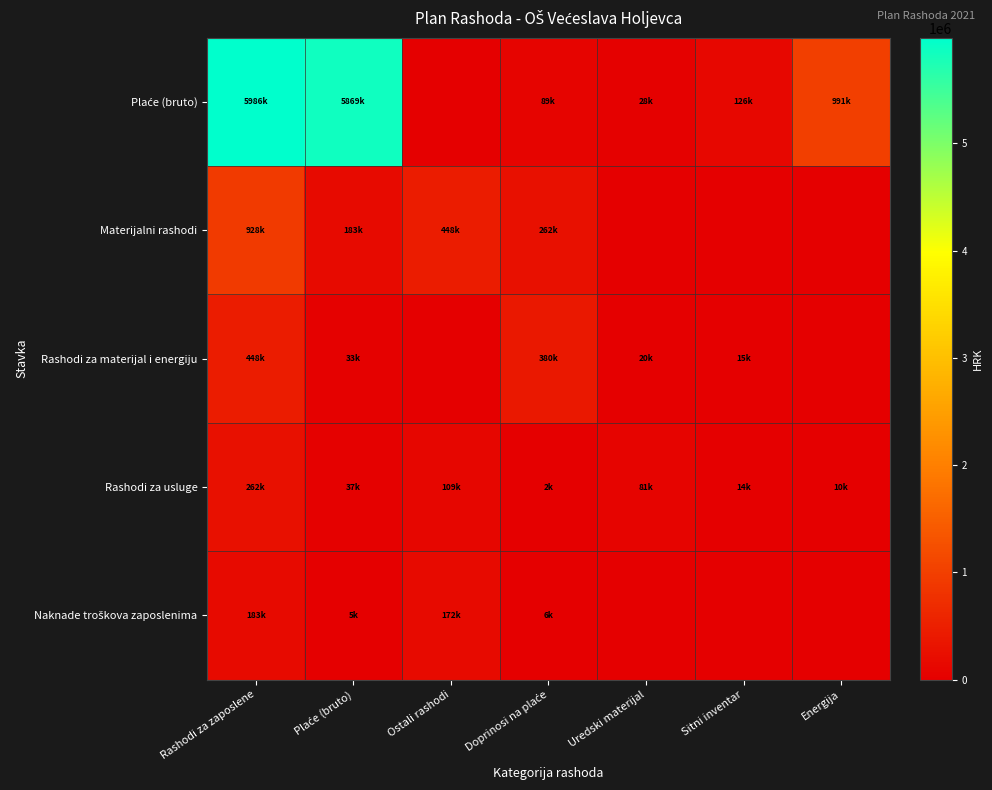

Between Sitni inventar and Energija, which series saw the biggest shift?

Plaće (bruto)